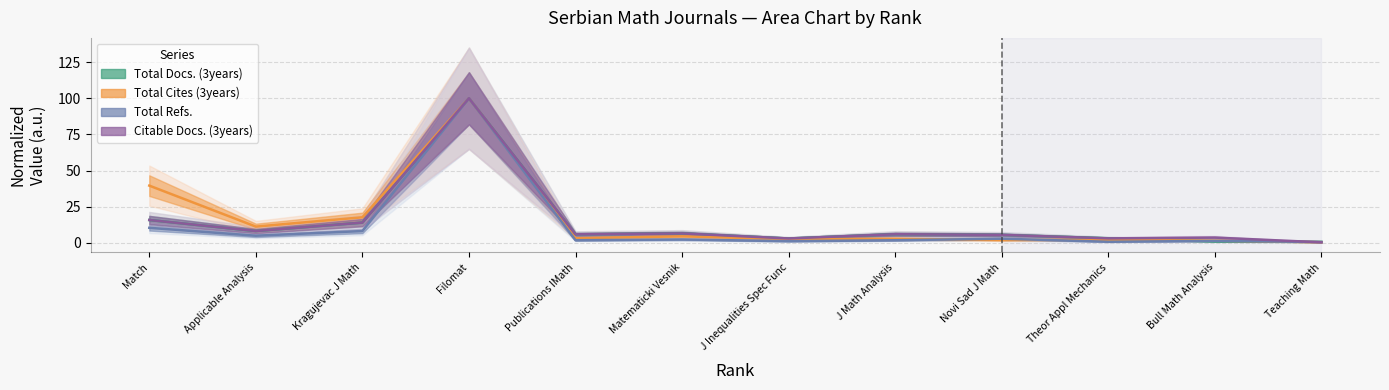

How many categories are shown in the chart?

12